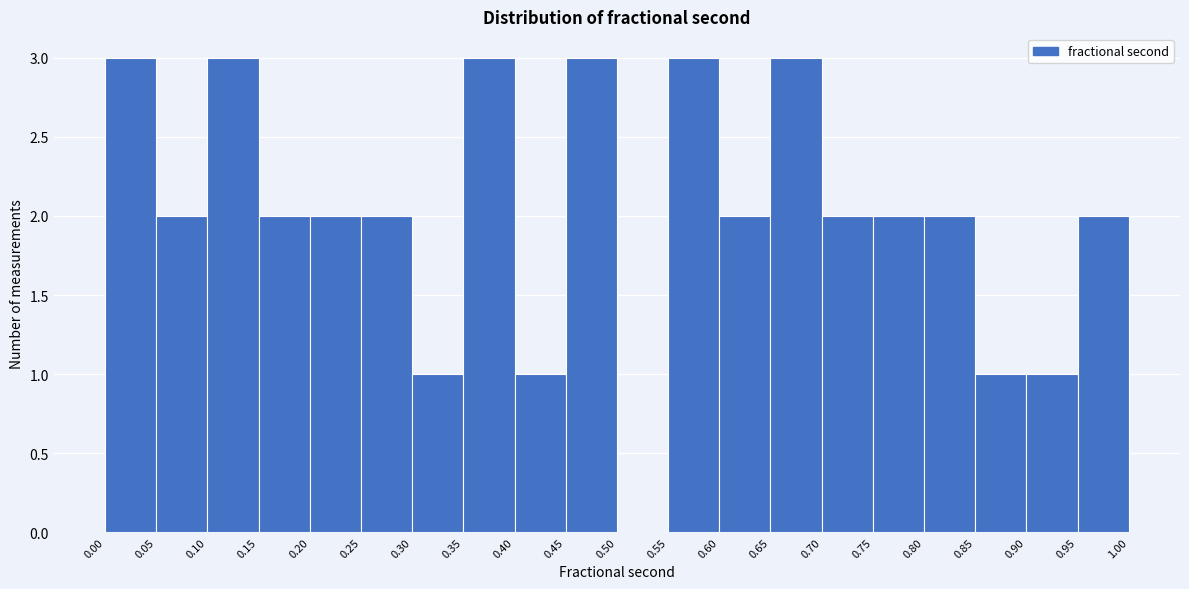

Reading left to right, list every bar in this chart as the range it spans on the x-axis followed by its height. The values are not printed on the chart, so give them approximately, as read against the axis.

0.00 to 0.05: 3
0.05 to 0.10: 2
0.10 to 0.15: 3
0.15 to 0.20: 2
0.20 to 0.25: 2
0.25 to 0.30: 2
0.30 to 0.35: 1
0.35 to 0.40: 3
0.40 to 0.45: 1
0.45 to 0.50: 3
0.50 to 0.55: 0
0.55 to 0.60: 3
0.60 to 0.65: 2
0.65 to 0.70: 3
0.70 to 0.75: 2
0.75 to 0.80: 2
0.80 to 0.85: 2
0.85 to 0.90: 1
0.90 to 0.95: 1
0.95 to 1.00: 2